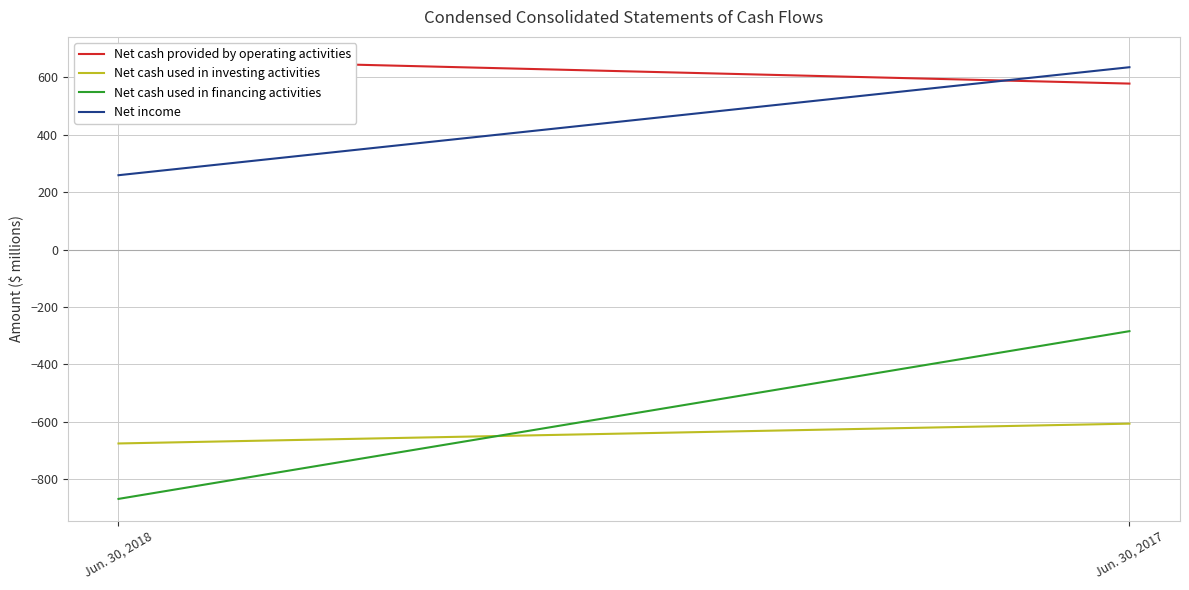

Reading left to right, what are all the values shown in this chart?

Net cash provided by operating activities: 664	578
Net cash used in investing activities: -675	-606
Net cash used in financing activities: -868	-284
Net income: 259	635